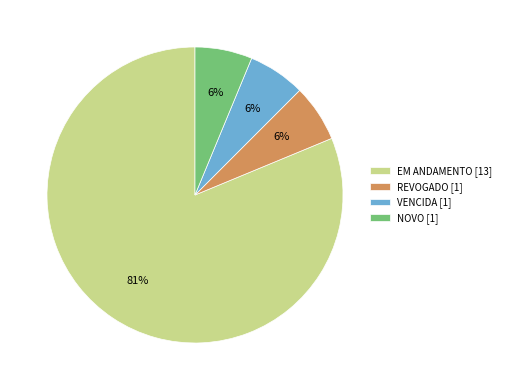

What percentage is the VENCIDA slice, to the nearest percent?

6%